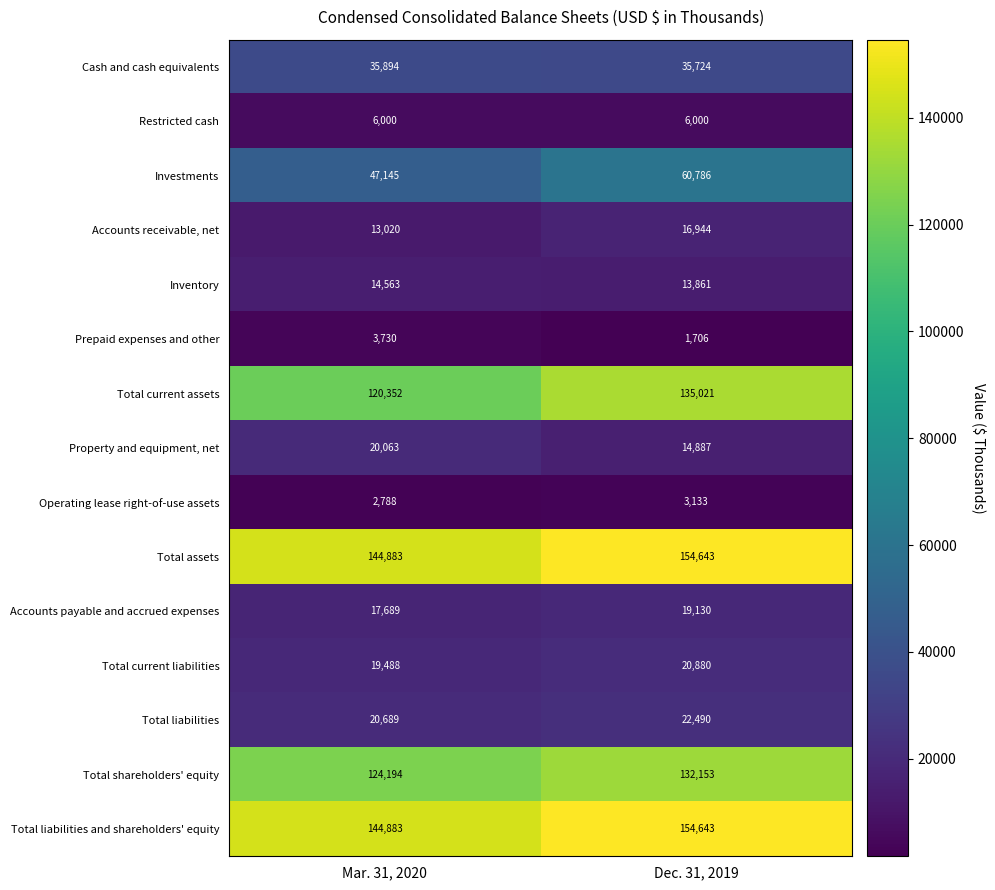

Reading right to left, extract all data points from this chart.

Cash and cash equivalents: Dec. 31, 2019=35724	Mar. 31, 2020=35894
Restricted cash: Dec. 31, 2019=6000	Mar. 31, 2020=6000
Investments: Dec. 31, 2019=60786	Mar. 31, 2020=47145
Accounts receivable, net: Dec. 31, 2019=16944	Mar. 31, 2020=13020
Inventory: Dec. 31, 2019=13861	Mar. 31, 2020=14563
Prepaid expenses and other: Dec. 31, 2019=1706	Mar. 31, 2020=3730
Total current assets: Dec. 31, 2019=135021	Mar. 31, 2020=120352
Property and equipment, net: Dec. 31, 2019=14887	Mar. 31, 2020=20063
Operating lease right-of-use assets: Dec. 31, 2019=3133	Mar. 31, 2020=2788
Total assets: Dec. 31, 2019=154643	Mar. 31, 2020=144883
Accounts payable and accrued expenses: Dec. 31, 2019=19130	Mar. 31, 2020=17689
Total current liabilities: Dec. 31, 2019=20880	Mar. 31, 2020=19488
Total liabilities: Dec. 31, 2019=22490	Mar. 31, 2020=20689
Total shareholders' equity: Dec. 31, 2019=132153	Mar. 31, 2020=124194
Total liabilities and shareholders' equity: Dec. 31, 2019=154643	Mar. 31, 2020=144883